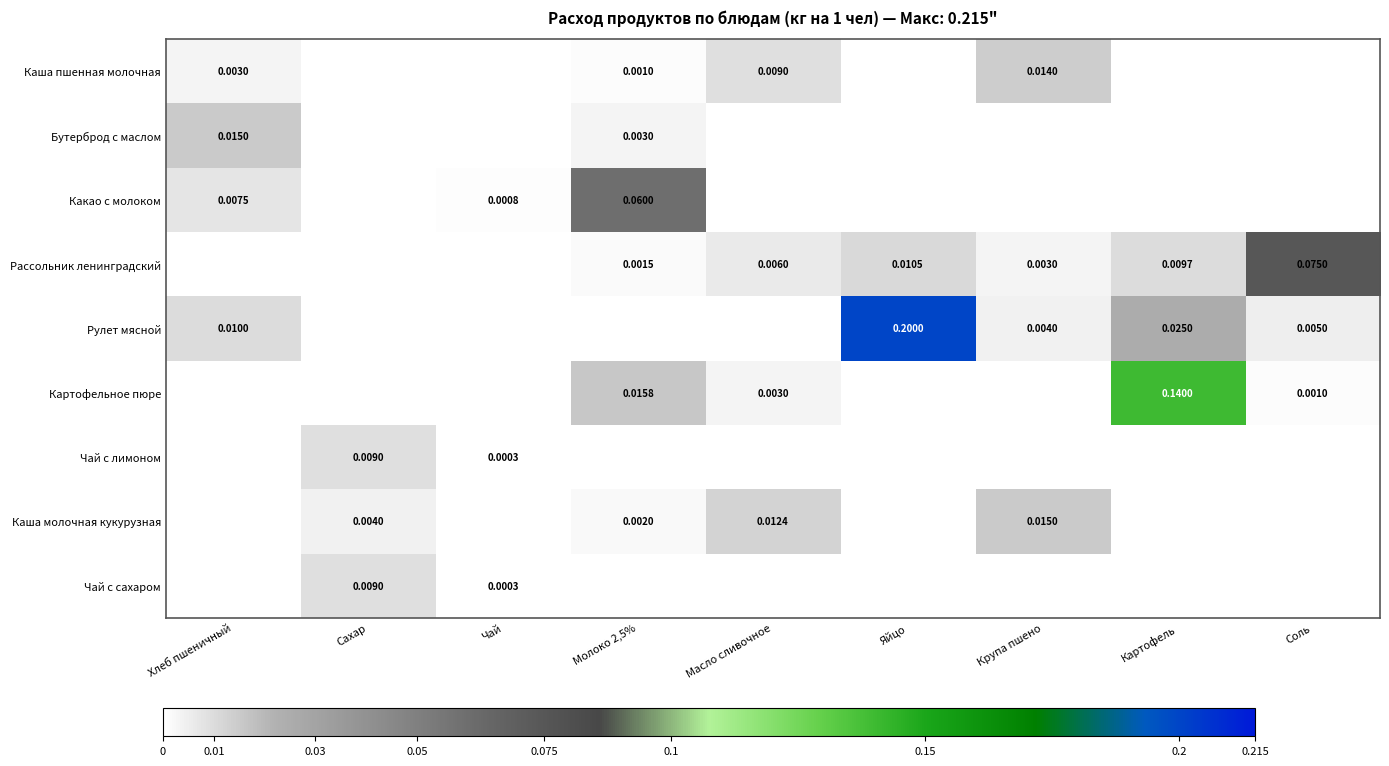

Is the value of Какао с молоком at Хлеб пшеничный greater than the value of Рулет мясной at Соль?

Yes